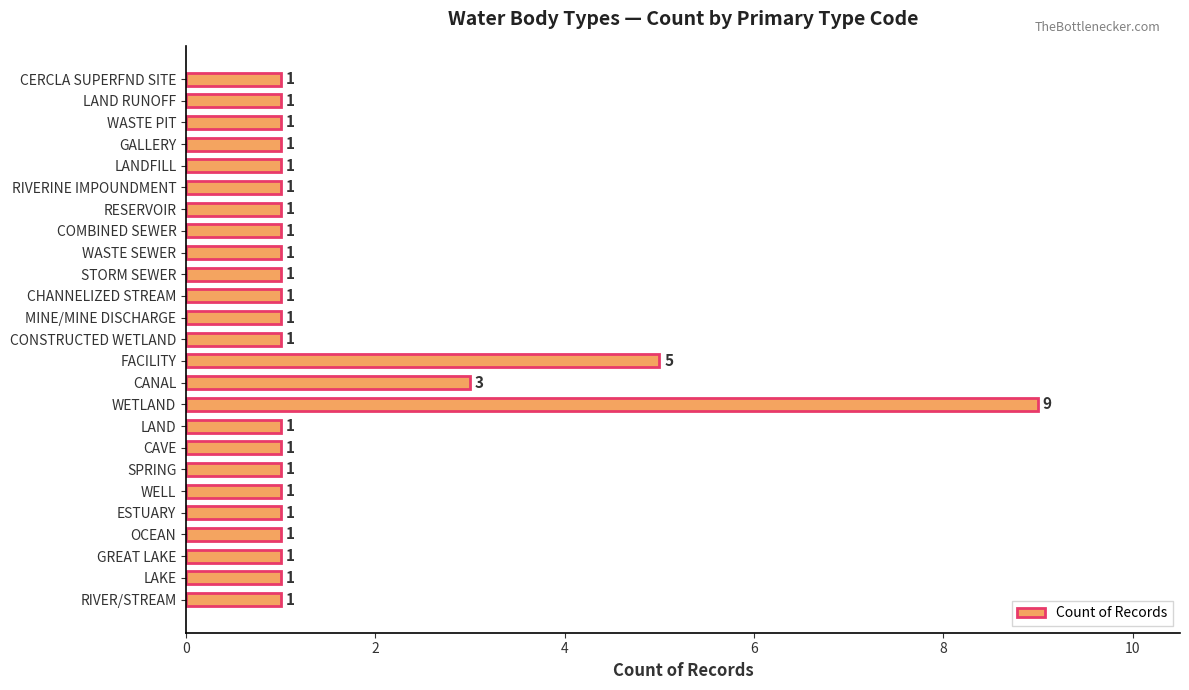

Reading top to bottom, extract all data points from this chart.

1	1	1	1	1	1	1	1	1	1	1	1	1	5	3	9	1	1	1	1	1	1	1	1	1